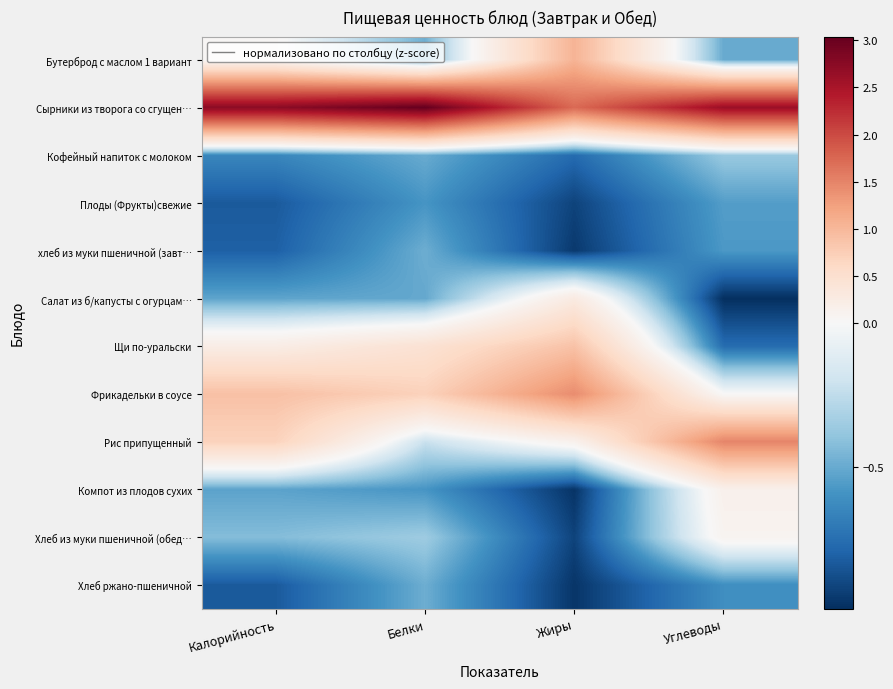

Reading left to right, list all the values displayed in this chart.

Бутерброд с маслом 1 вариант: Калорийность=0.0	Белки=-0.5	Жиры=1.0	Углеводы=-0.5
Сырники из творога со сгущен…: Калорийность=2.7	Белки=3.0	Жиры=1.7	Углеводы=2.6
Кофейный напиток с молоком: Калорийность=-0.6	Белки=-0.5	Жиры=-0.8	Углеводы=-0.4
Плоды (Фрукты)свежие: Калорийность=-0.8	Белки=-0.6	Жиры=-0.9	Углеводы=-0.5
хлеб из муки пшеничной (завт…: Калорийность=-0.8	Белки=-0.5	Жиры=-0.9	Углеводы=-0.6
Салат из б/капусты с огурцам…: Калорийность=-0.5	Белки=-0.5	Жиры=0.3	Углеводы=-1.0
Щи по-уральски: Калорийность=0.2	Белки=0.4	Жиры=0.9	Углеводы=-0.8
Фрикадельки в соусе: Калорийность=0.9	Белки=0.7	Жиры=1.4	Углеводы=0.0
Рис припущенный: Калорийность=0.7	Белки=-0.2	Жиры=0.1	Углеводы=1.5
Компот из плодов сухих: Калорийность=-0.5	Белки=-0.6	Жиры=-1.0	Углеводы=0.1
Хлеб из муки пшеничной (обед…: Калорийность=-0.4	Белки=-0.4	Жиры=-0.9	Углеводы=0.1
Хлеб ржано-пшеничной: Калорийность=-0.8	Белки=-0.5	Жиры=-1.0	Углеводы=-0.6